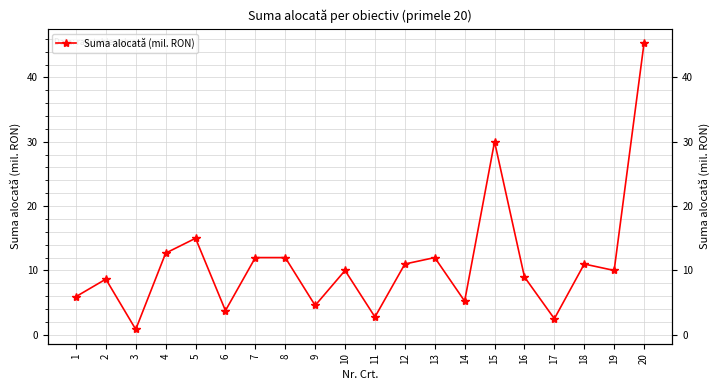

Which has a higher value, 2 or 12?

12